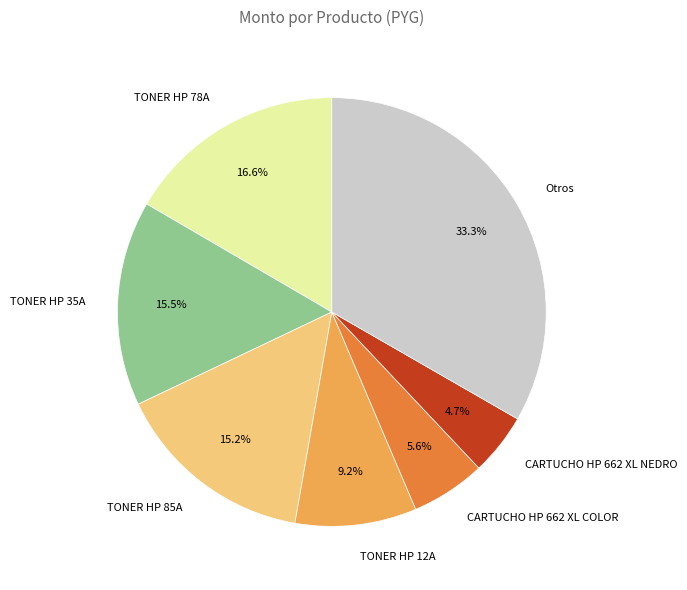

What is the largest slice in the pie chart?

Otros